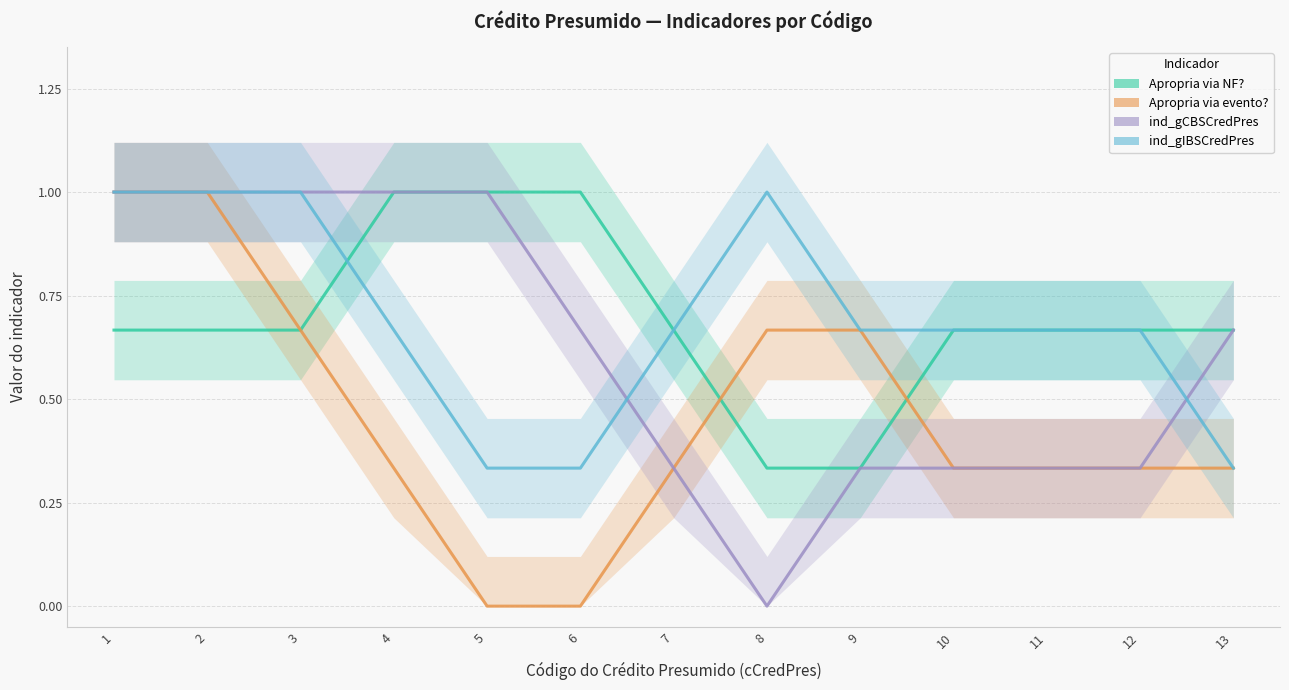

Is this an area chart (filled region under the line)?

No